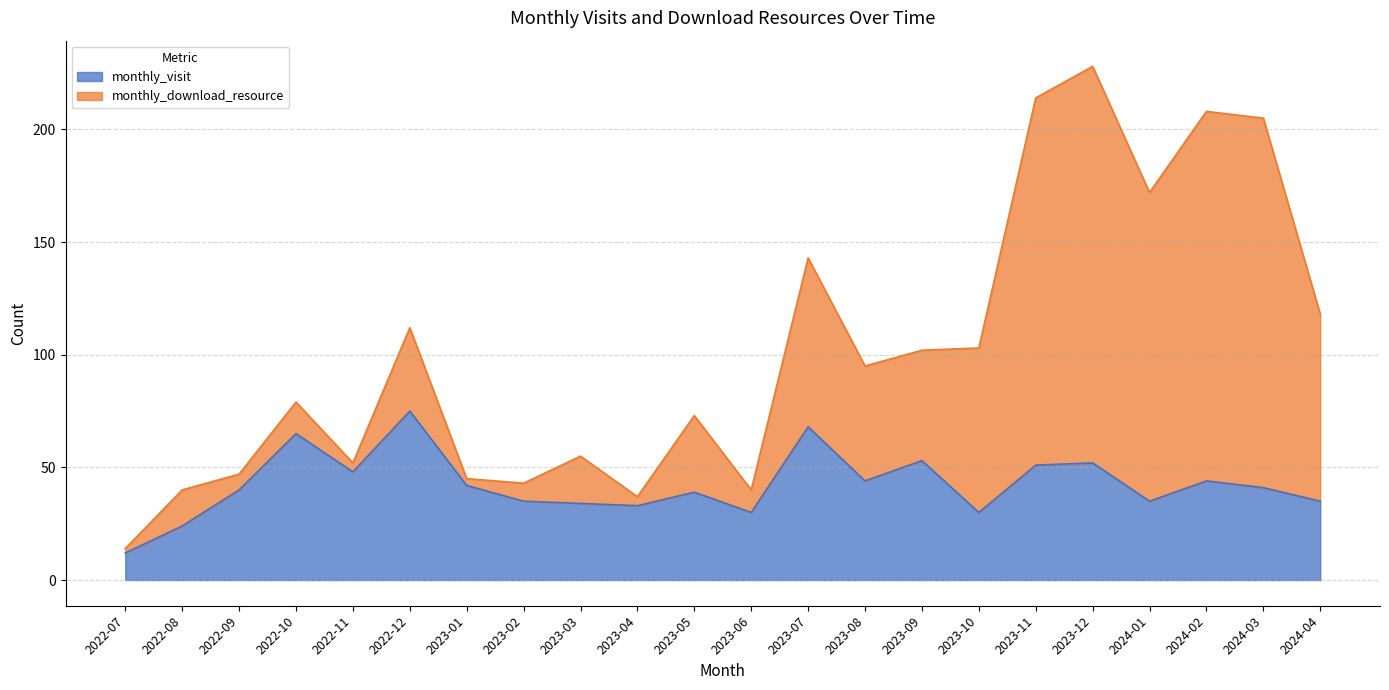

Where does the data first go above 41?

2022-10